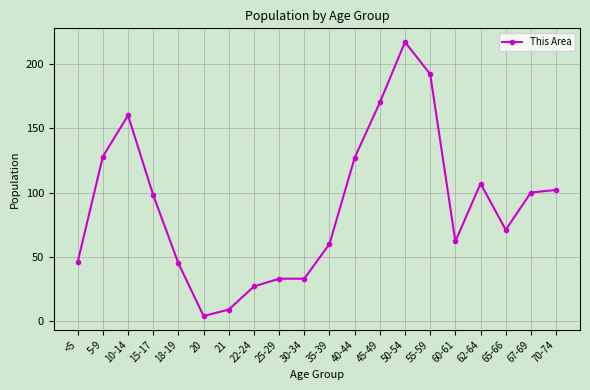

Where is the first local maximum?

10-14